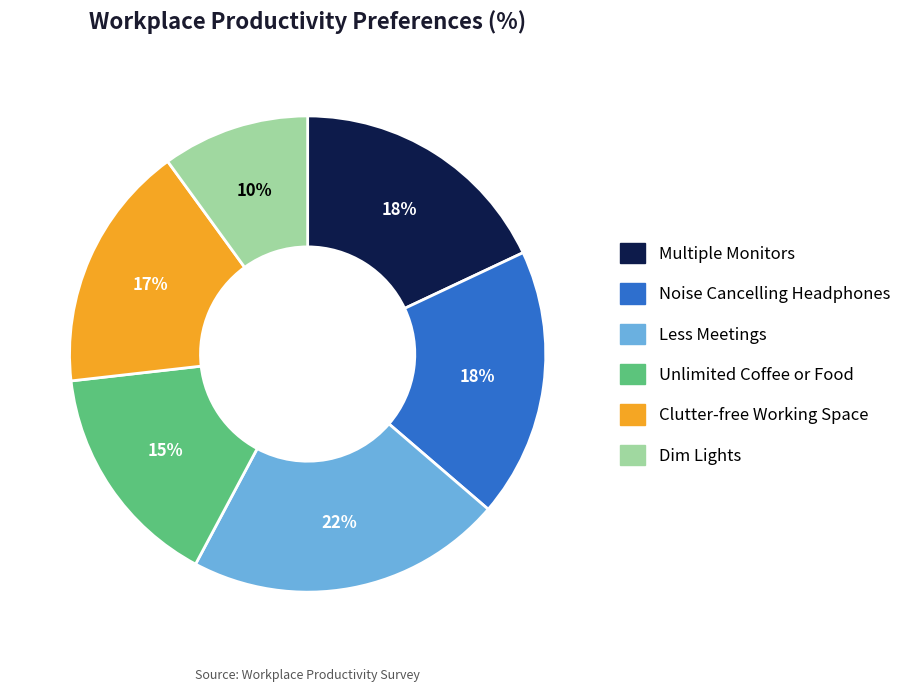

Which slice is the smallest?

Dim Lights